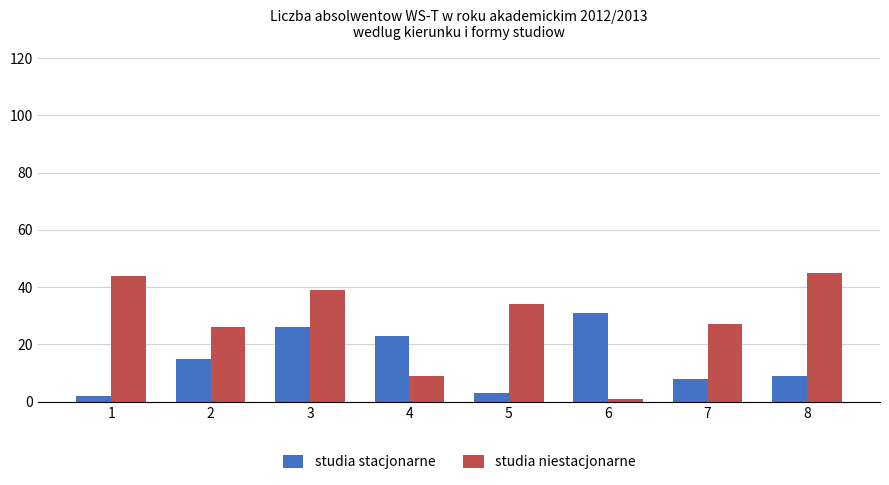

Are the bars horizontal?

No